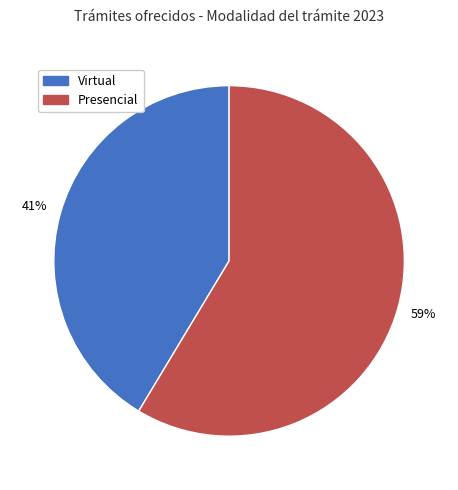

To the nearest percent, what is the combined percentage of Virtual and Presencial?

100%